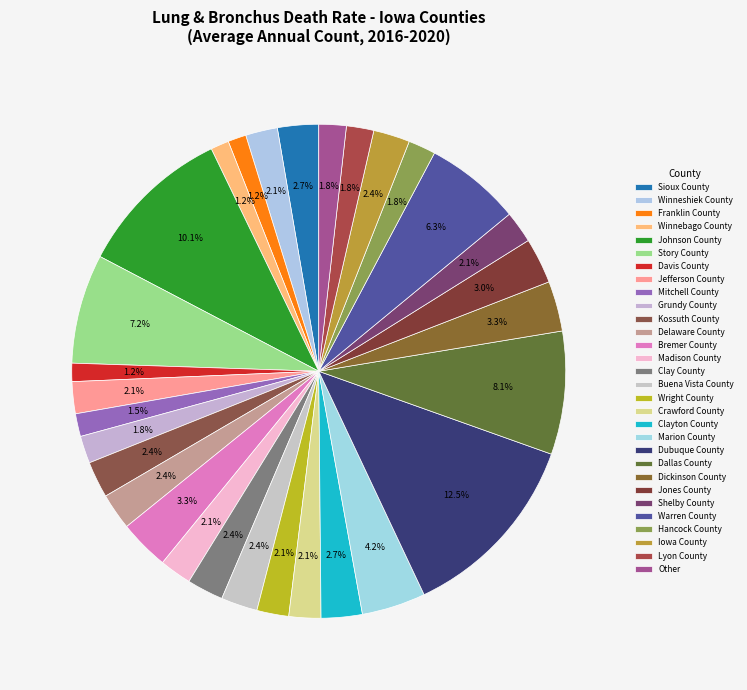

What is the change in value from Winnebago County to Buena Vista County?

+4